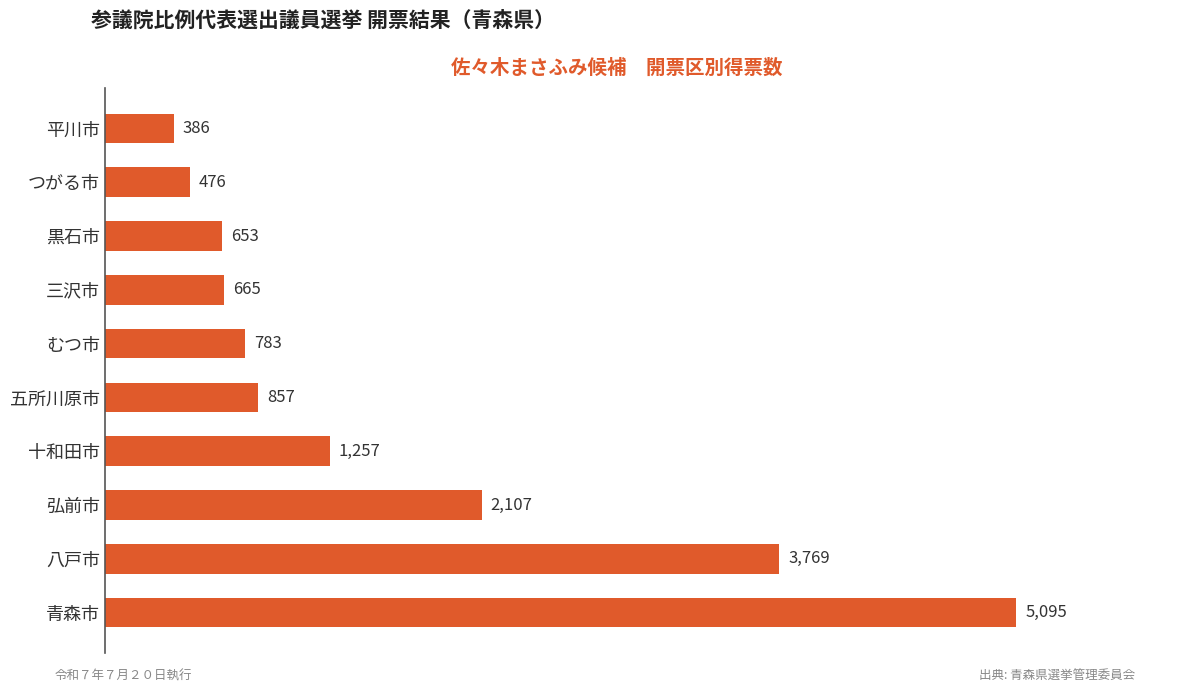

Rank the categories by value from lowest to highest.

平川市, つがる市, 黒石市, 三沢市, むつ市, 五所川原市, 十和田市, 弘前市, 八戸市, 青森市